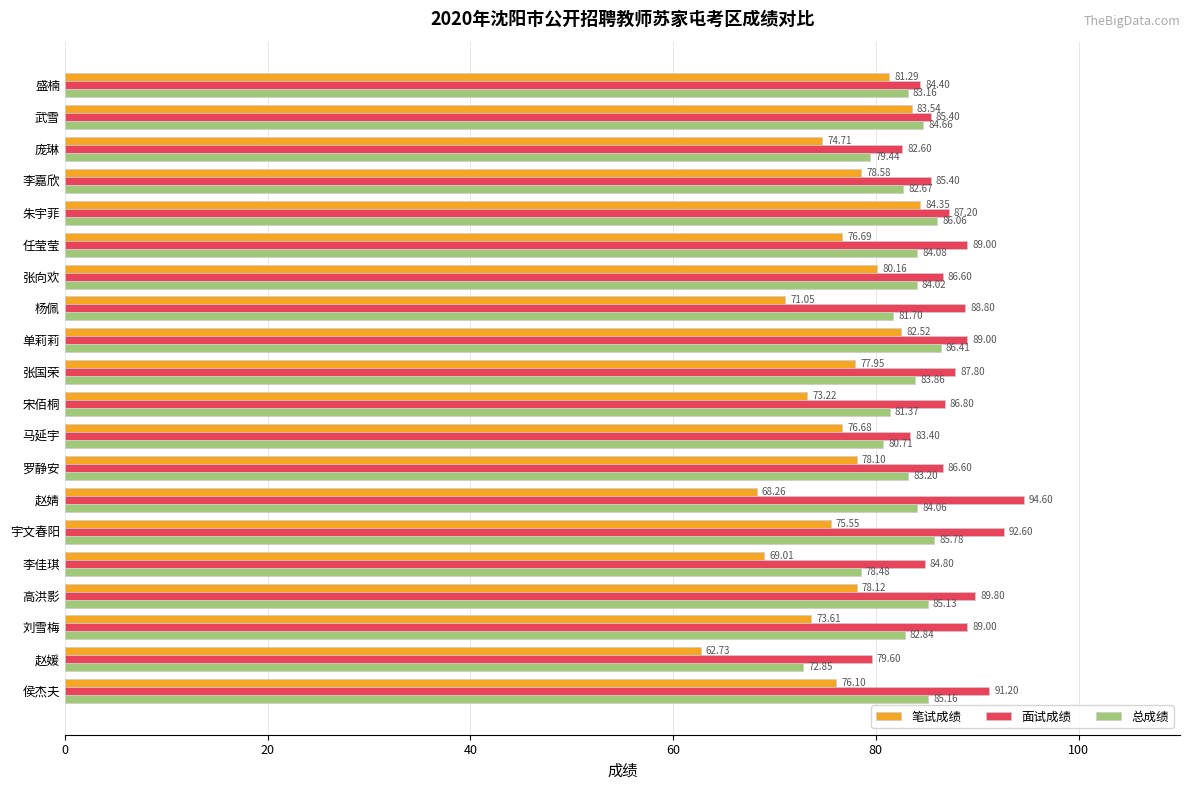

What is the difference between the highest and lowest values at 马延宇?

6.7